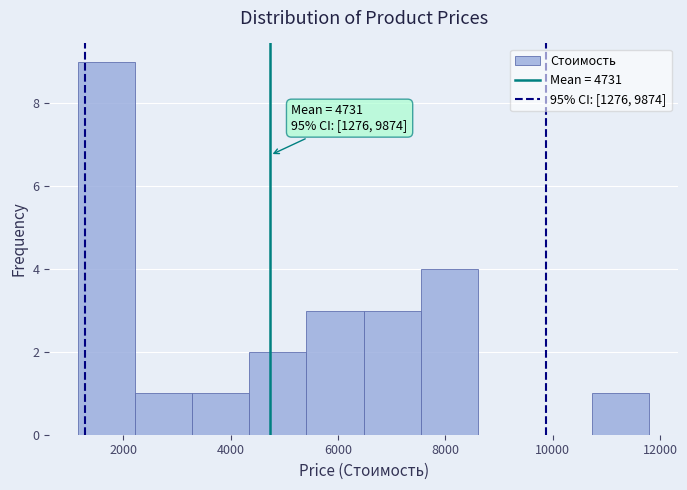

Over which range of the x-axis is the bar tallest?

1200 to 2200